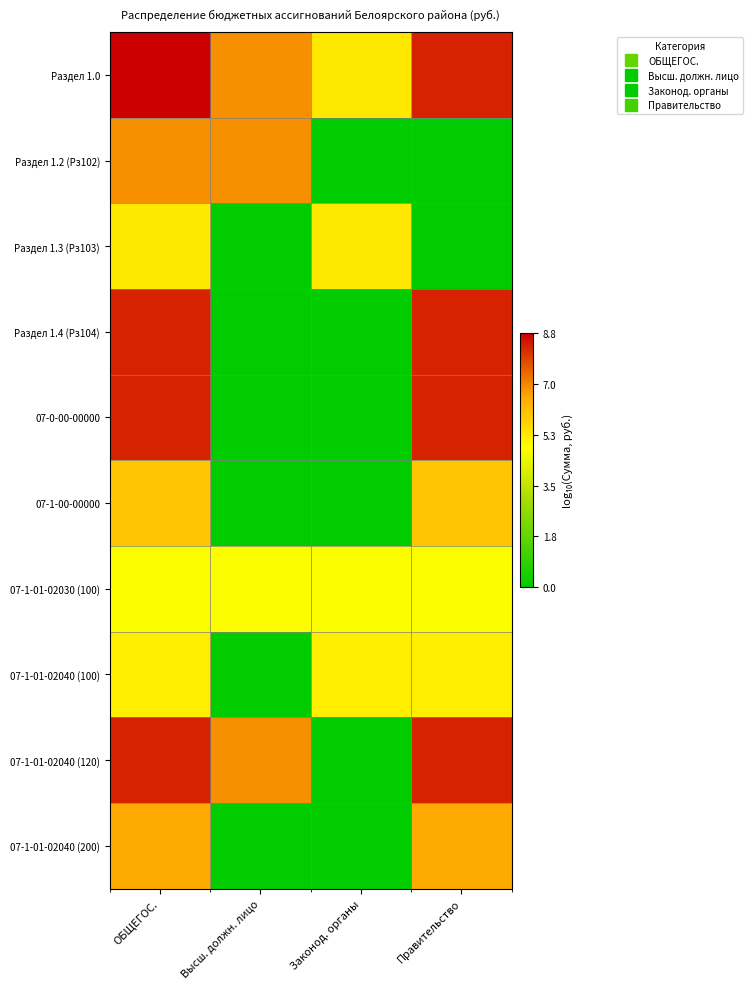

Reading right to left, list all the values displayed in this chart.

Раздел 1.0: Правительство=8.3	Законод. органы=5.3	Высш. должн. лицо=6.9	ОБЩЕГОС.=8.8
Раздел 1.2 (Рз102): Правительство=0.0	Законод. органы=0.0	Высш. должн. лицо=6.9	ОБЩЕГОС.=6.9
Раздел 1.3 (Рз103): Правительство=0.0	Законод. органы=5.3	Высш. должн. лицо=0.0	ОБЩЕГОС.=5.3
Раздел 1.4 (Рз104): Правительство=8.3	Законод. органы=0.0	Высш. должн. лицо=0.0	ОБЩЕГОС.=8.3
07-0-00-00000: Правительство=8.3	Законод. органы=0.0	Высш. должн. лицо=0.0	ОБЩЕГОС.=8.3
07-1-00-00000: Правительство=6.0	Законод. органы=0.0	Высш. должн. лицо=0.0	ОБЩЕГОС.=6.0
07-1-01-02030 (100): Правительство=4.8	Законод. органы=4.8	Высш. должн. лицо=4.8	ОБЩЕГОС.=4.8
07-1-01-02040 (100): Правительство=5.2	Законод. органы=5.2	Высш. должн. лицо=0.0	ОБЩЕГОС.=5.2
07-1-01-02040 (120): Правительство=8.3	Законод. органы=0.0	Высш. должн. лицо=6.9	ОБЩЕГОС.=8.3
07-1-01-02040 (200): Правительство=6.6	Законод. органы=0.0	Высш. должн. лицо=0.0	ОБЩЕГОС.=6.6